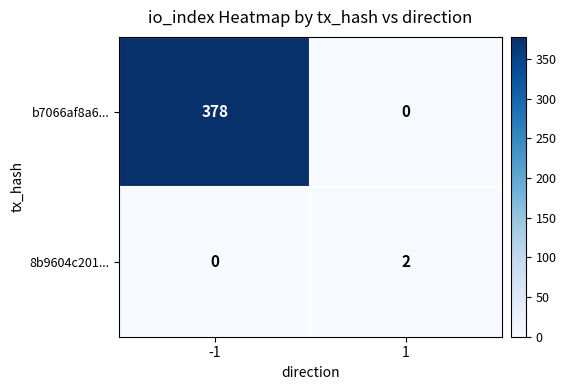

True or false: b7066af8a6... has a value of 514 at -1.

False